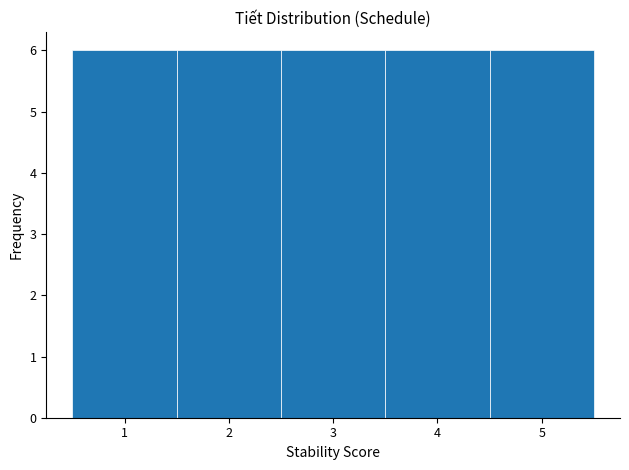

Reading left to right, list every bar in this chart as the range it spans on the x-axis followed by its height. The values are not printed on the chart, so give them approximately, as read against the axis.

0.5 to 1.5: 6
1.5 to 2.5: 6
2.5 to 3.5: 6
3.5 to 4.5: 6
4.5 to 5.5: 6